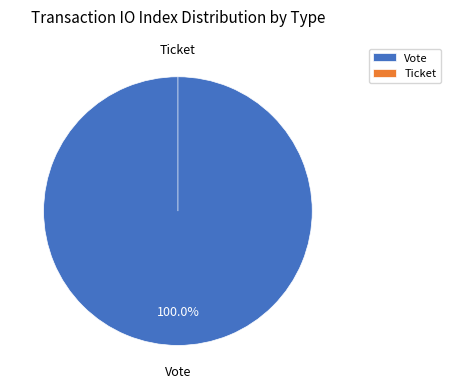

Is it true that Vote is 100% of the pie?

True